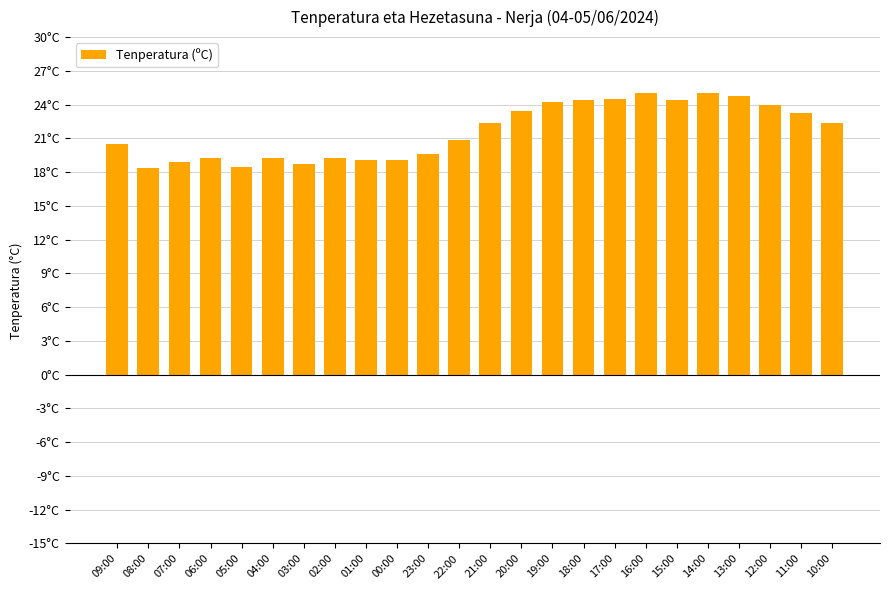

Are the bars horizontal?

No